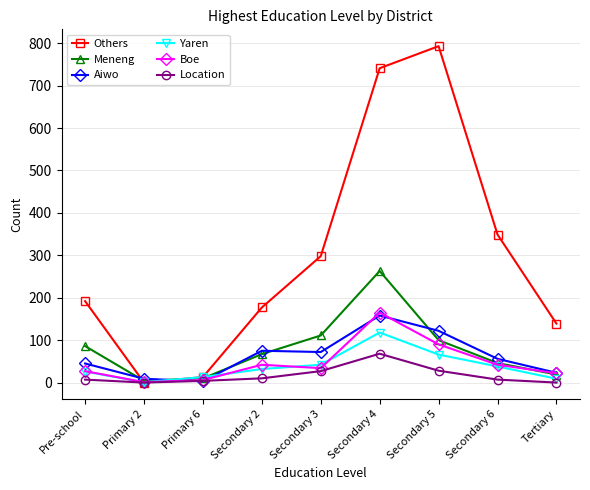

Which series changed the most between Primary 6 and Secondary 5?

Others